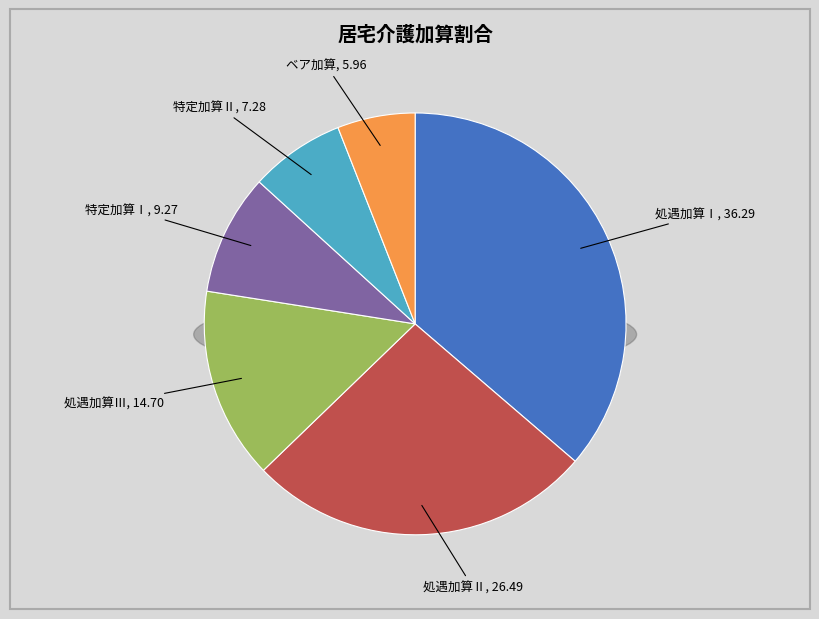

Is it true that 特定加算Ⅰ is 9% of the pie?

True